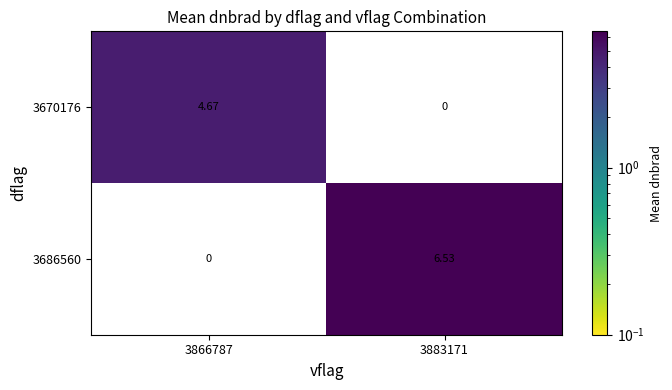

How many series are shown in this chart?

2